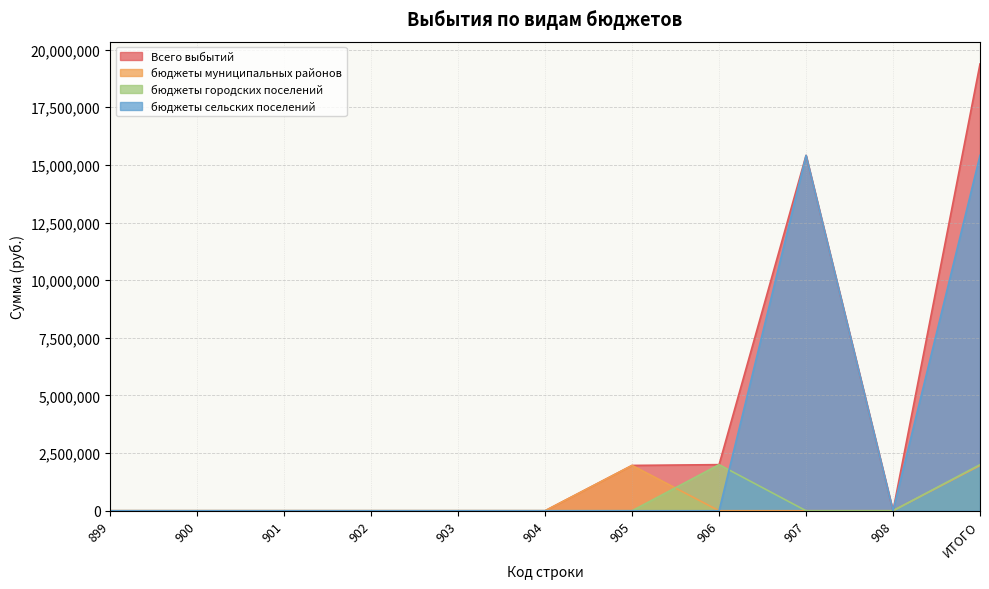

How many intersections are there between бюджеты городских поселений (line) and бюджеты сельских поселений (line)?

1